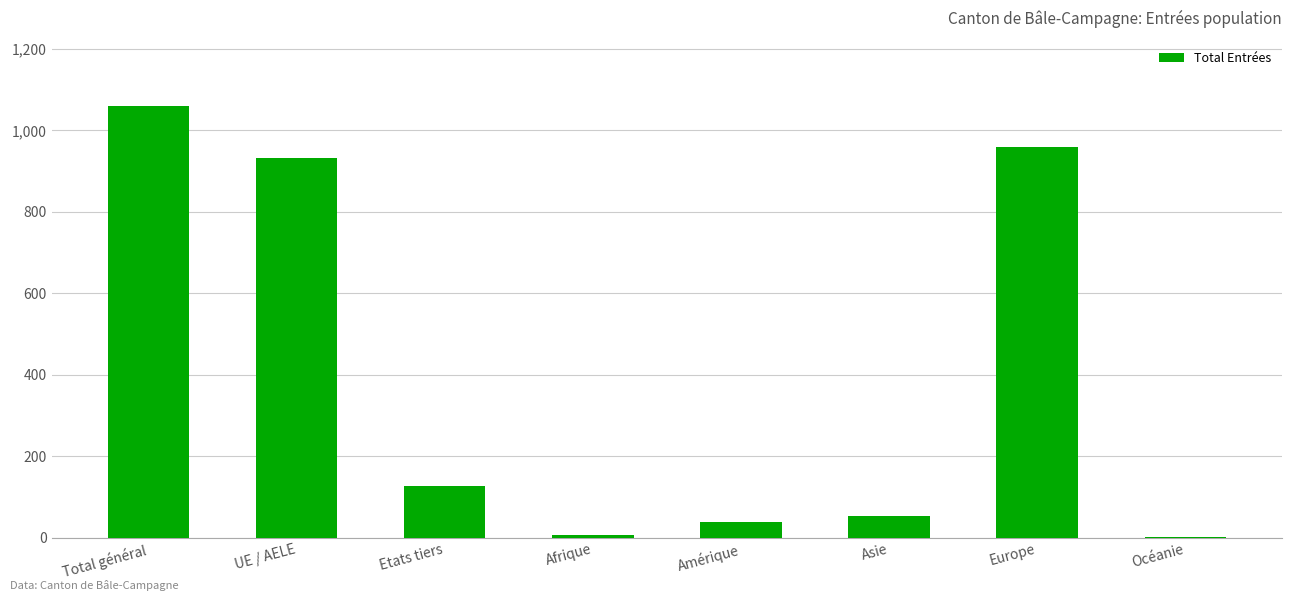

What is the change in value from Europe to Océanie?

-958